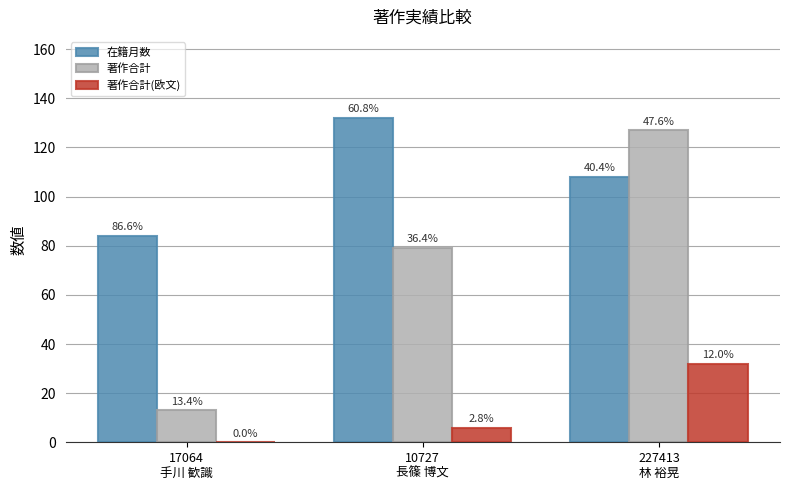

What is the approximate value of 著作合計 at 227413
林 裕晃?

127